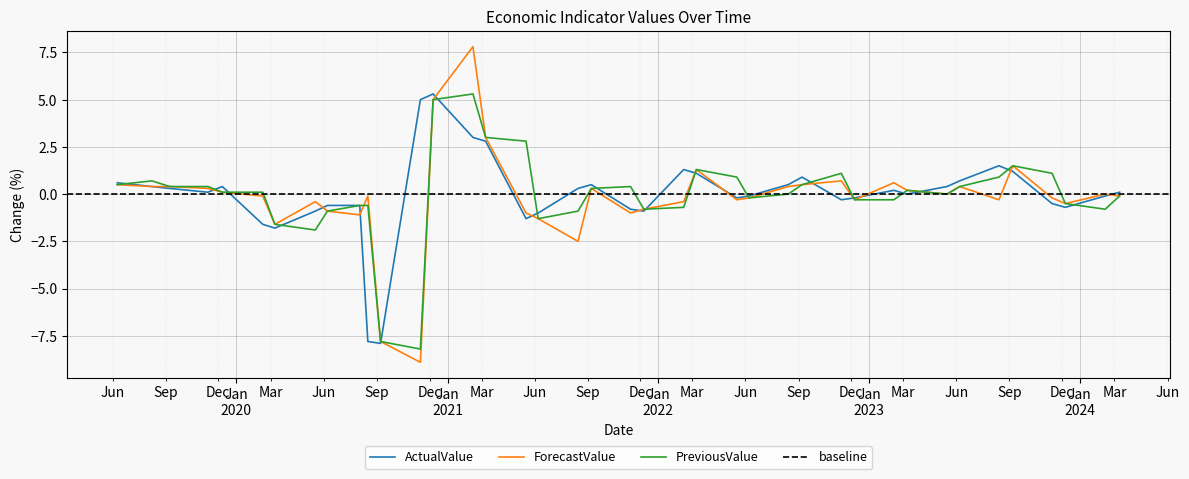

Rank the series by their maximum value, from lowest to highest.

ActualValue, PreviousValue, ForecastValue